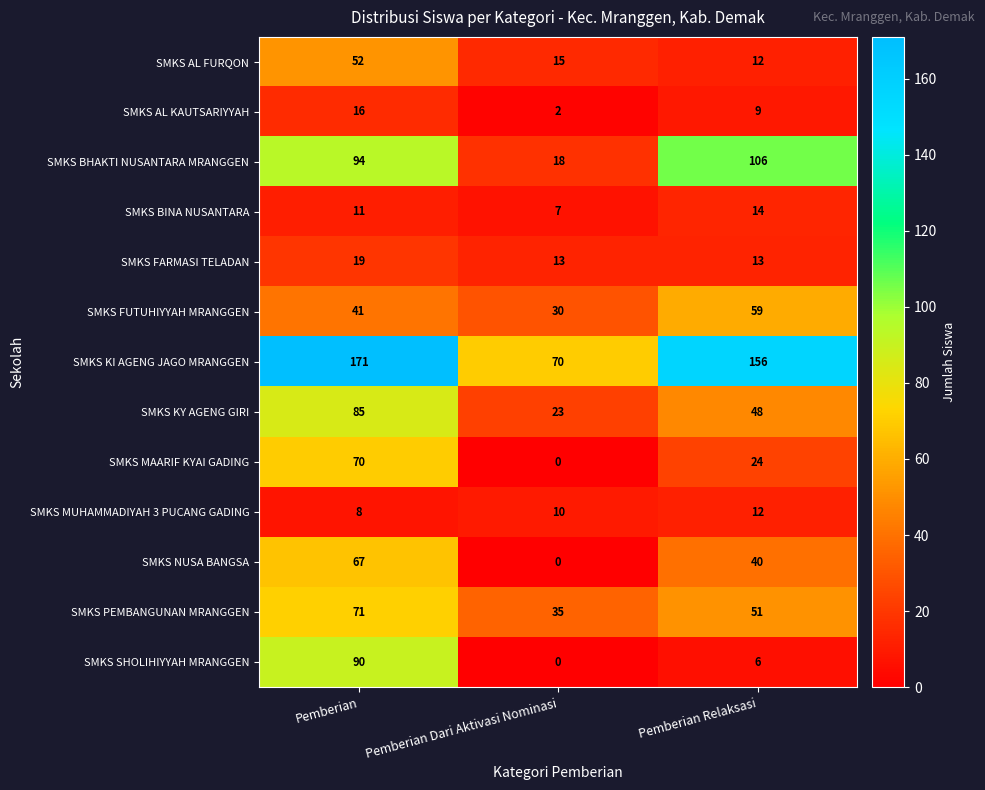

The SMKS AL KAUTSARIYYAH series shows 3 at Pemberian Relaksasi. True or false?

False